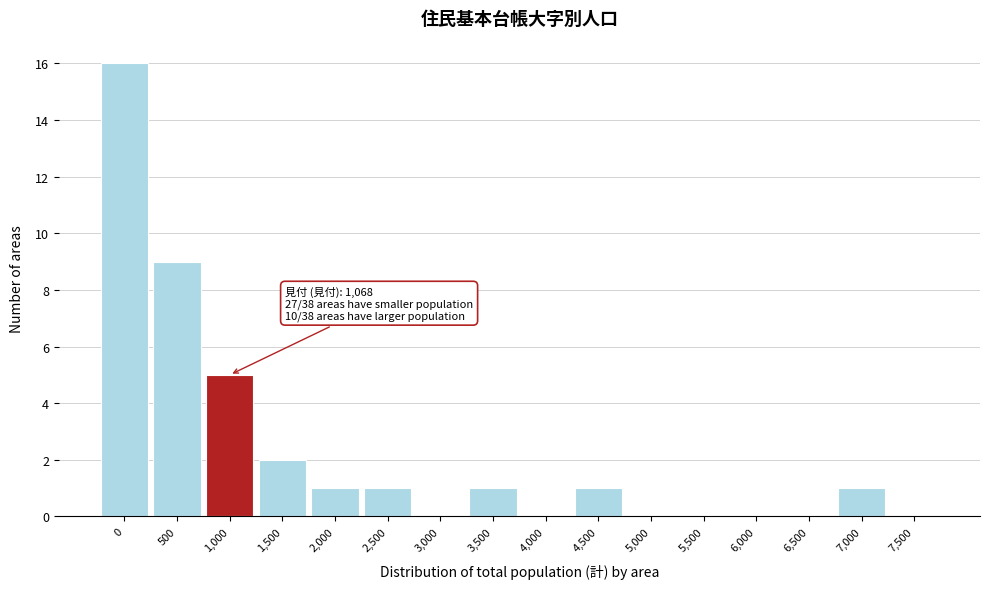

Reading left to right, extract all data points from this chart.

0=16	500=9	1,000=5	1,500=2	2,000=1	2,500=1	3,000=0	3,500=1	4,000=0	4,500=1	5,000=0	5,500=0	6,000=0	6,500=0	7,000=1	7,500=0